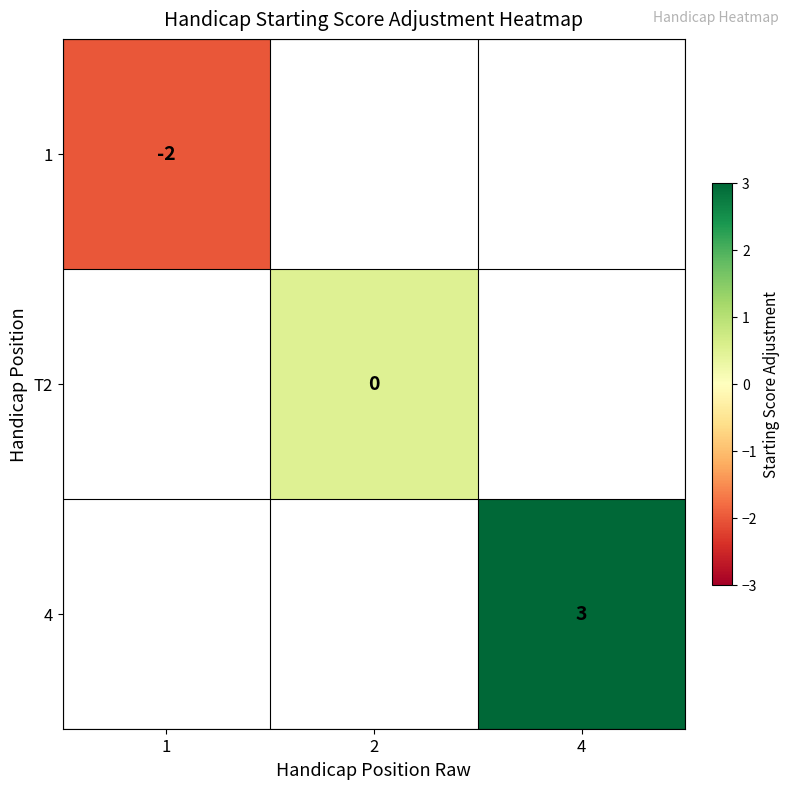

The value of 4 at 4 is 5. True or false?

False